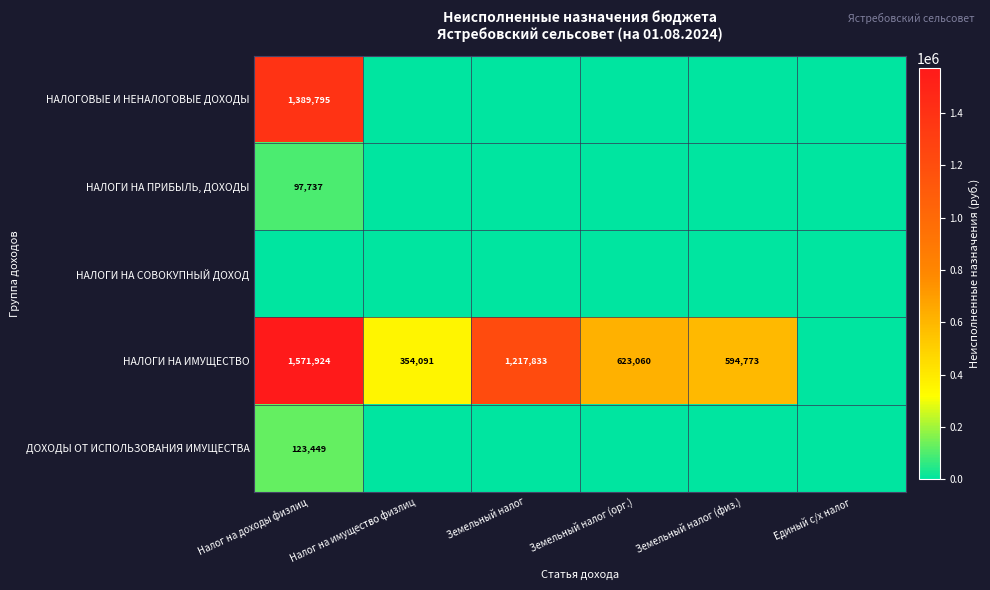

True or false: НАЛОГИ НА ИМУЩЕСТВО has a value of 504814 at Налог на имущество физлиц.

False